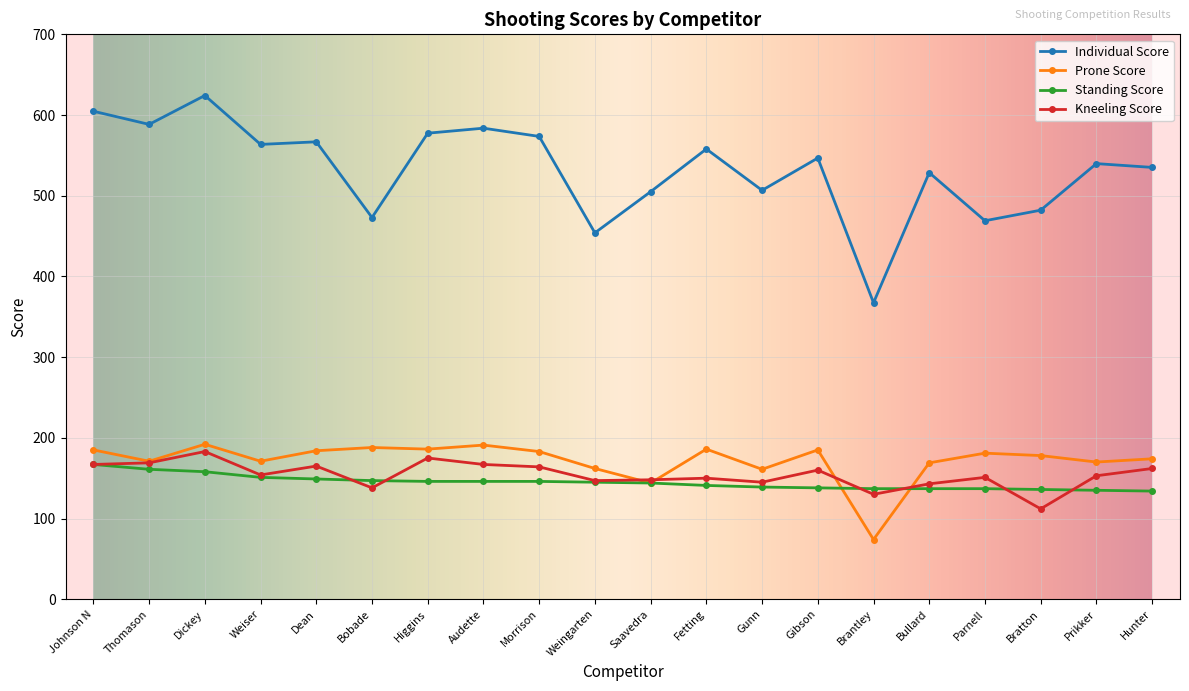

True or false: Individual Score and Standing Score cross at least once.

False